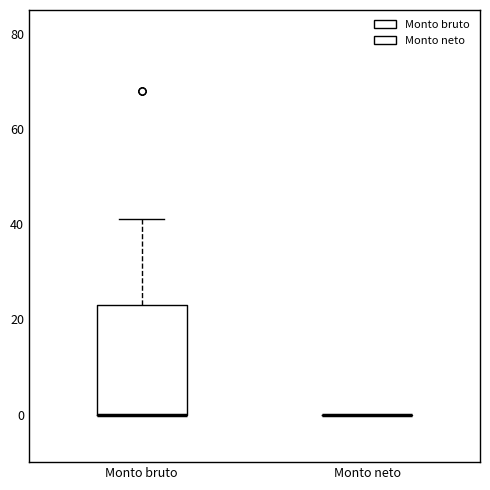

Reading left to right, read every box against the y-axis: the position of its median line, the range the box covers, and the ends of its whiskers. The values are not printed on the chart, so give them approximately, as read against the axis.

Monto bruto: median 0 (drawn on the box's lower edge), box 0 to 24, whiskers 0 to 42
Monto neto: box collapsed to a line at 0, whiskers 0 to 0